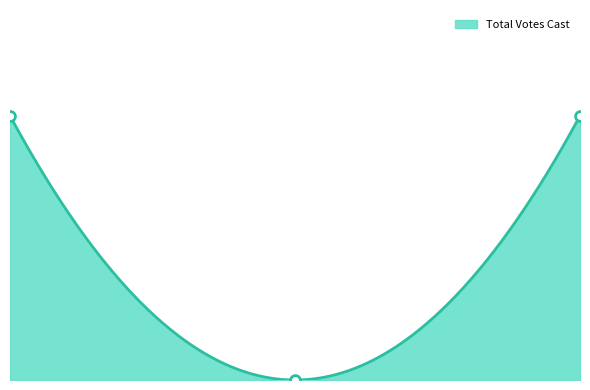

Approximately how many times larger is the value at TOTALS compared to Covington City Precinct 1-1?

1.0